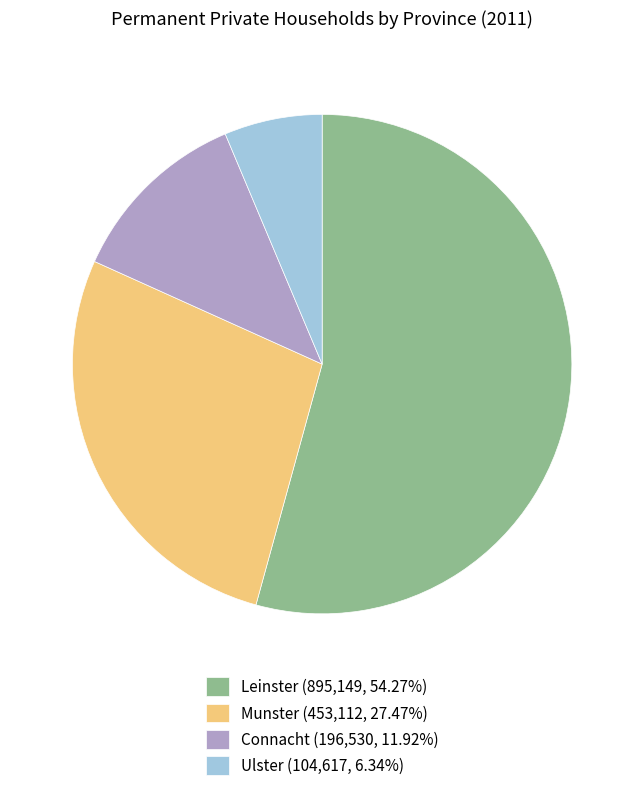

Combined, do Munster (453,112, 27.47%) and Ulster (104,617, 6.34%) account for over 50%?

No